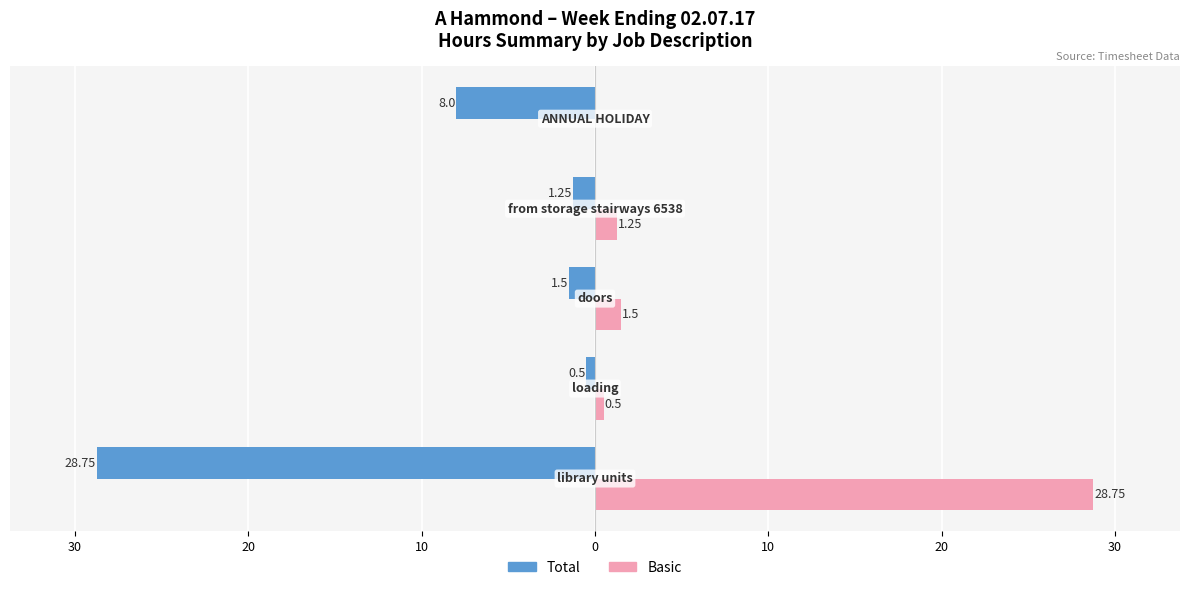

What is the difference between the maximum and minimum values in the Basic series?

28.8